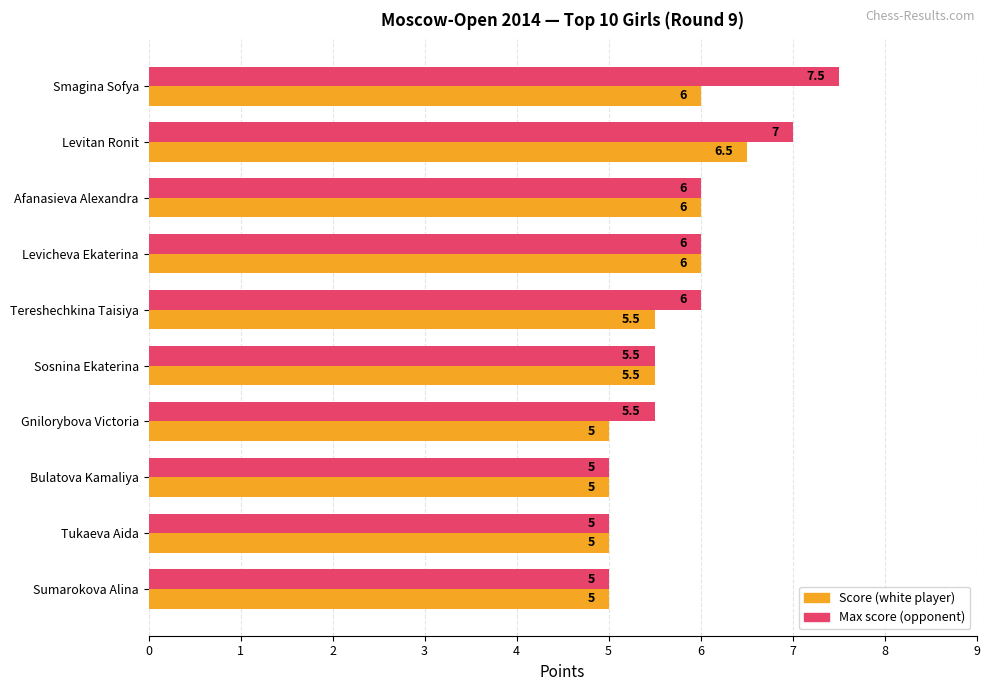

Count the number of categories in the chart.

10